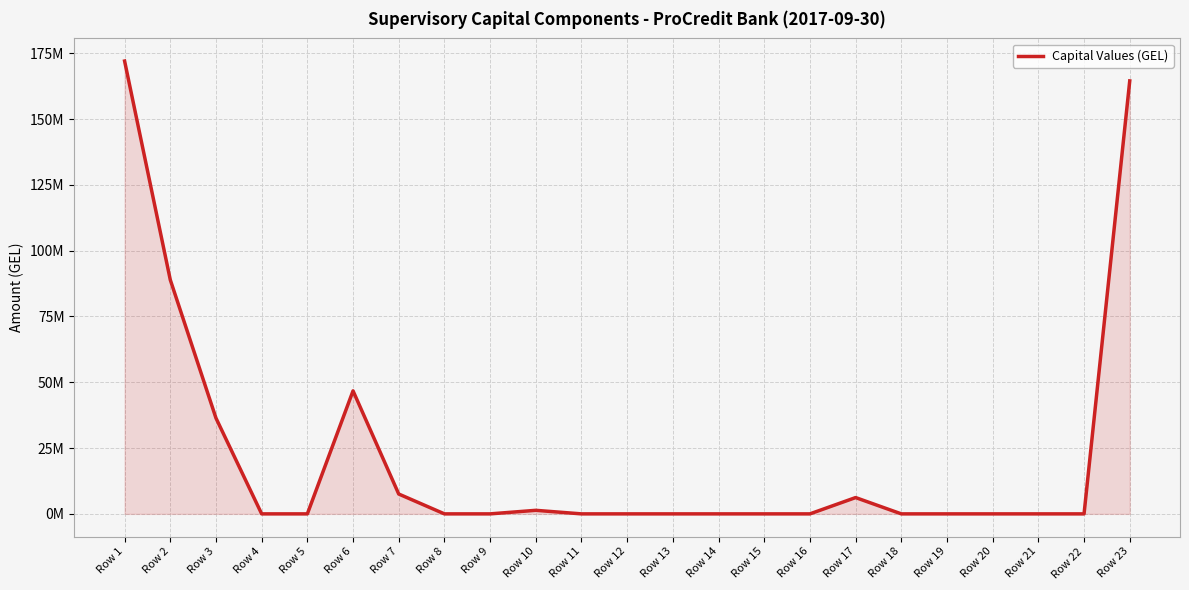

Does the chart display data point markers on the line(s)?

No